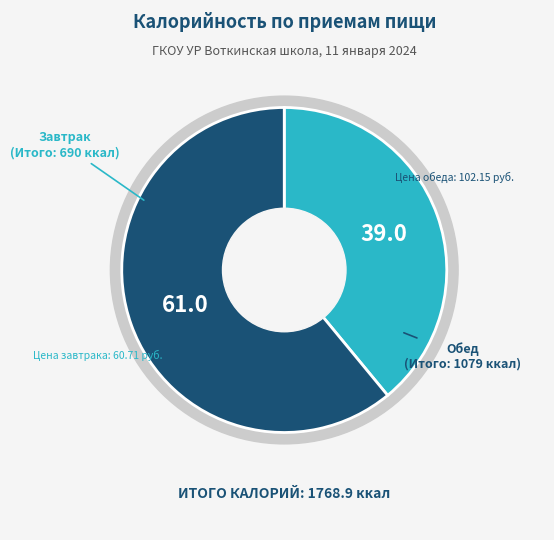

What is the change in value from Завтрак to Обед?

+388.3